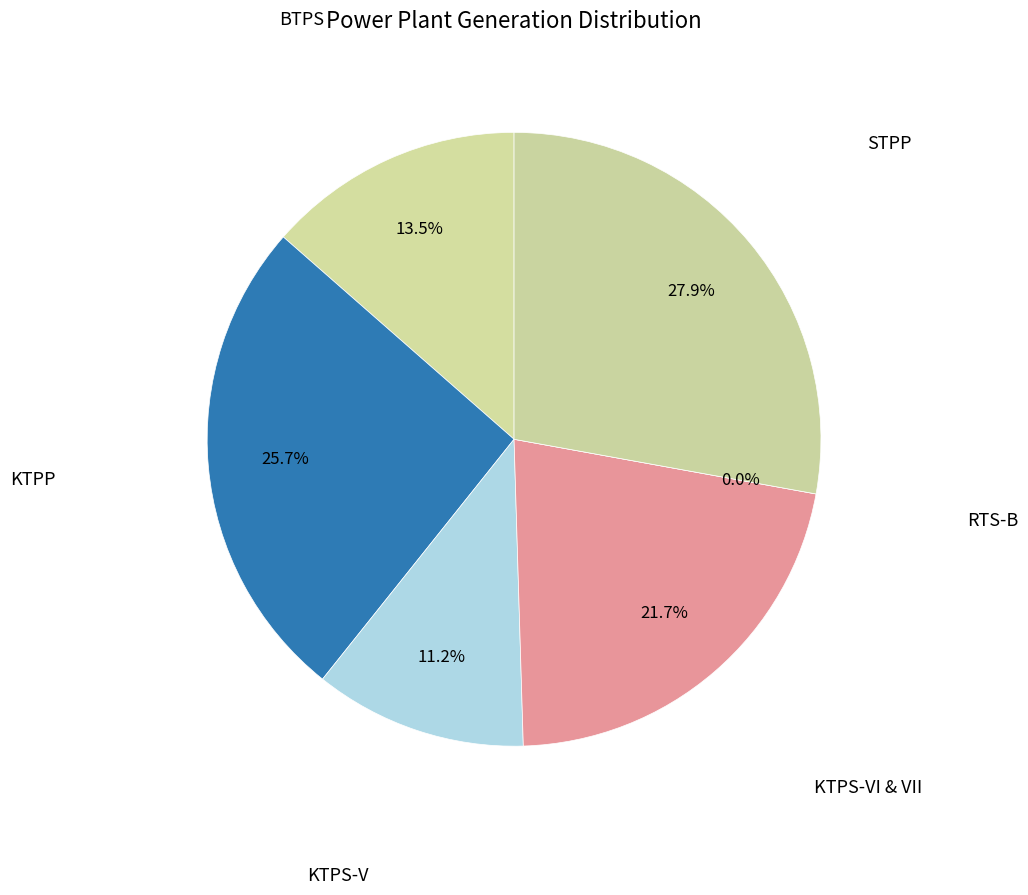

What is the smallest slice in the pie chart?

RTS-B